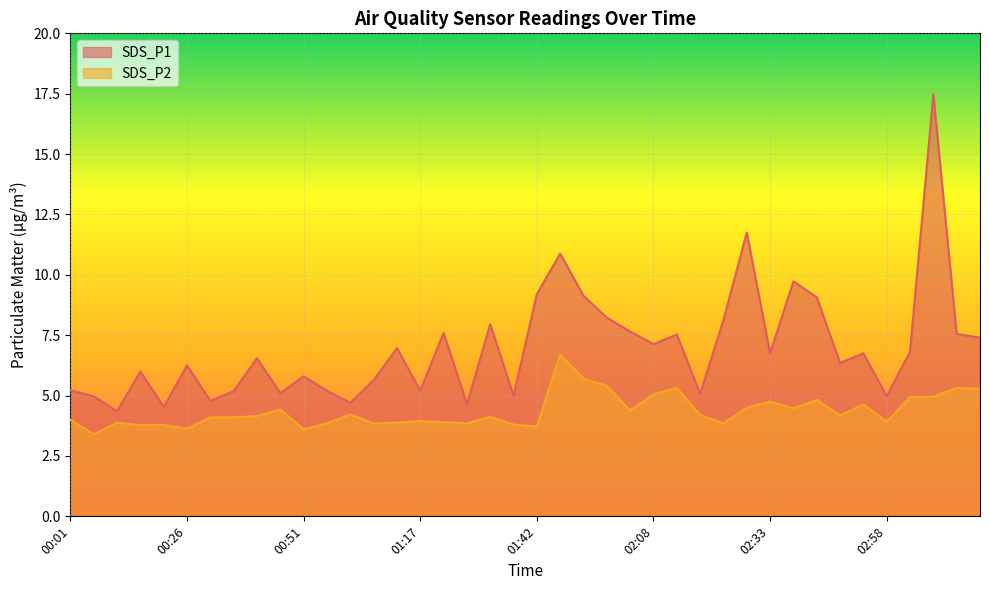

Is the value of SDS_P1 at 02:43 greater than the value of SDS_P2 at 02:33?

Yes